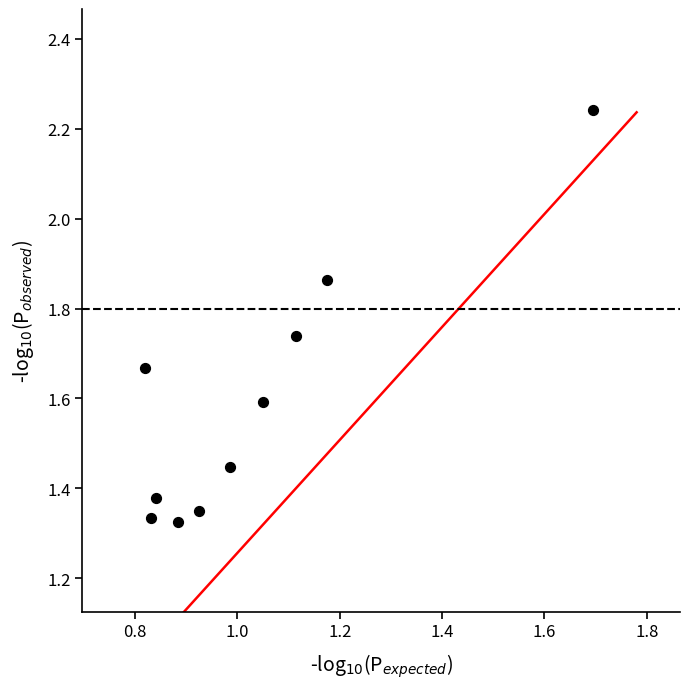

What is the range of Y values (max minus min)?

0.9